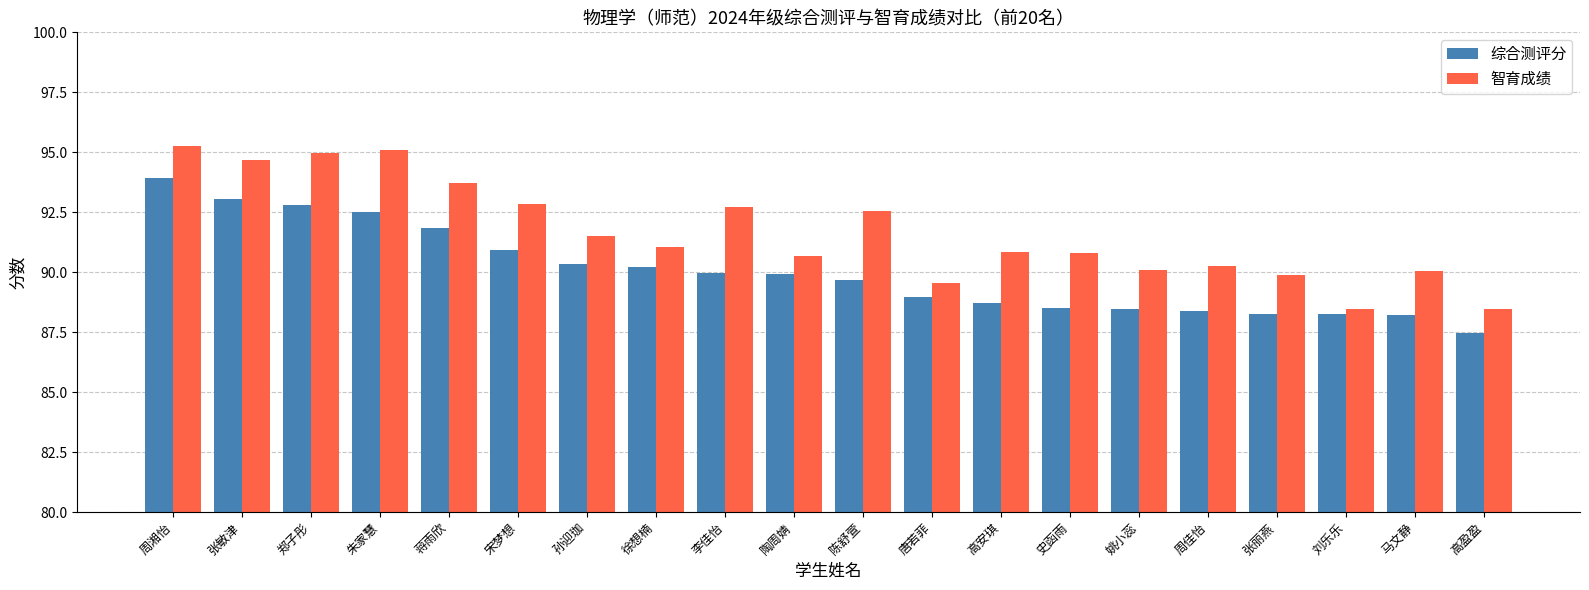

What is the sum of all 综合测评分 values?

1800.4